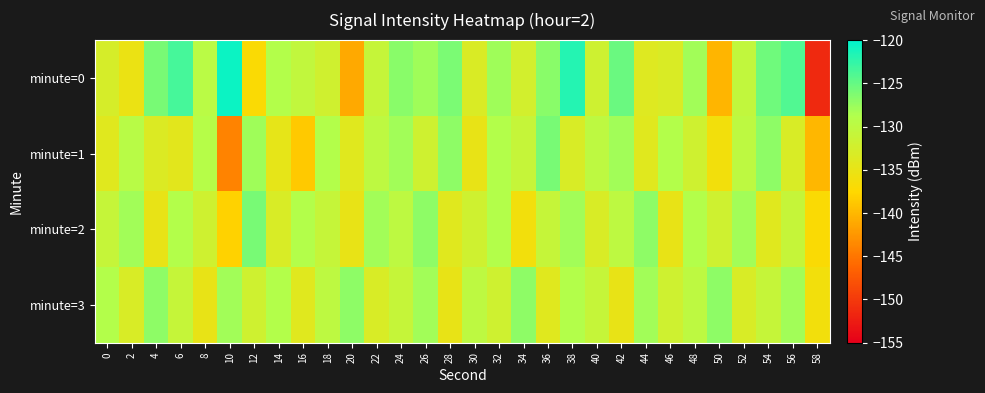

Which series has the largest range (max minus min)?

minute=0